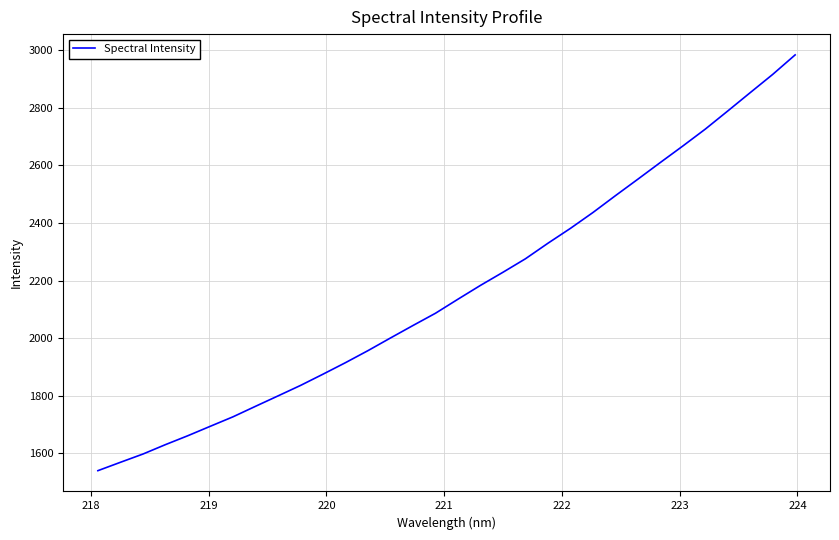

What is the difference between the maximum and minimum values?

1443.0